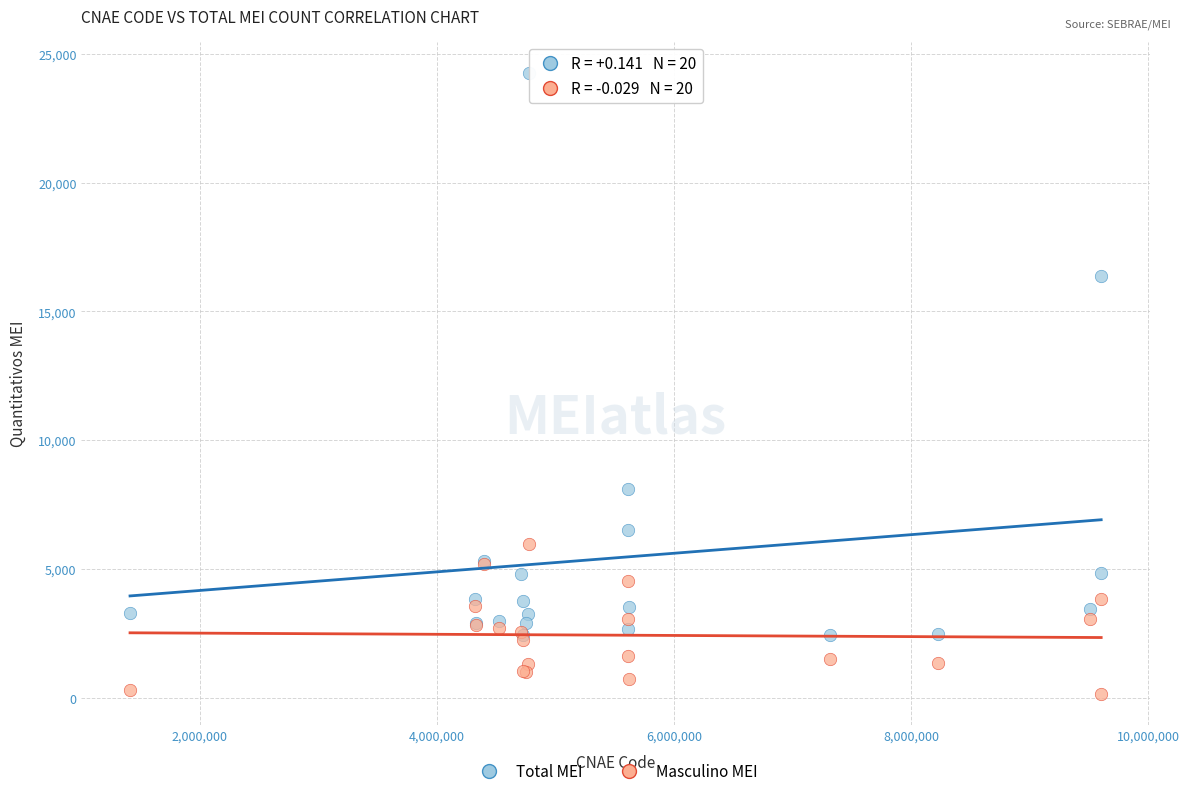

In the Total MEI series, what Y value is closest to 13345?

16363